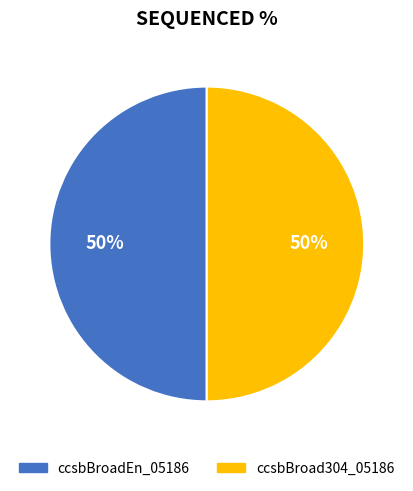

To the nearest percent, what is the average slice percentage?

50%